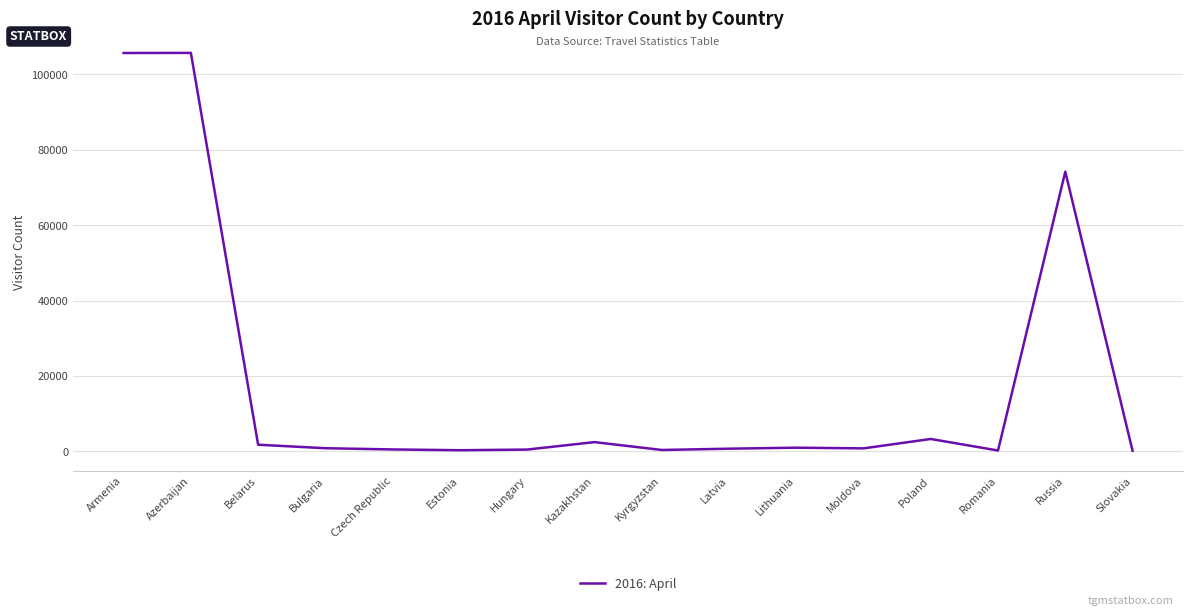

True or false: the data shows 2472 at Kazakhstan.

True